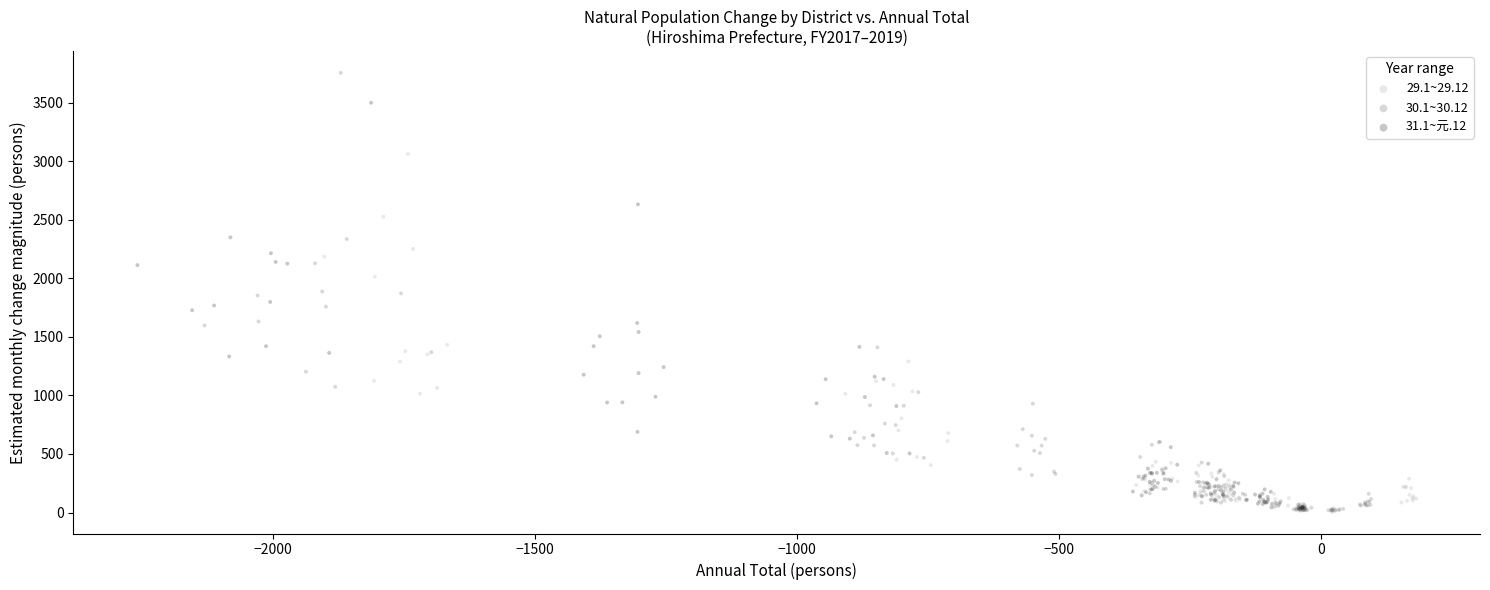

Which series has the widest spread of Y values?

30.1~30.12